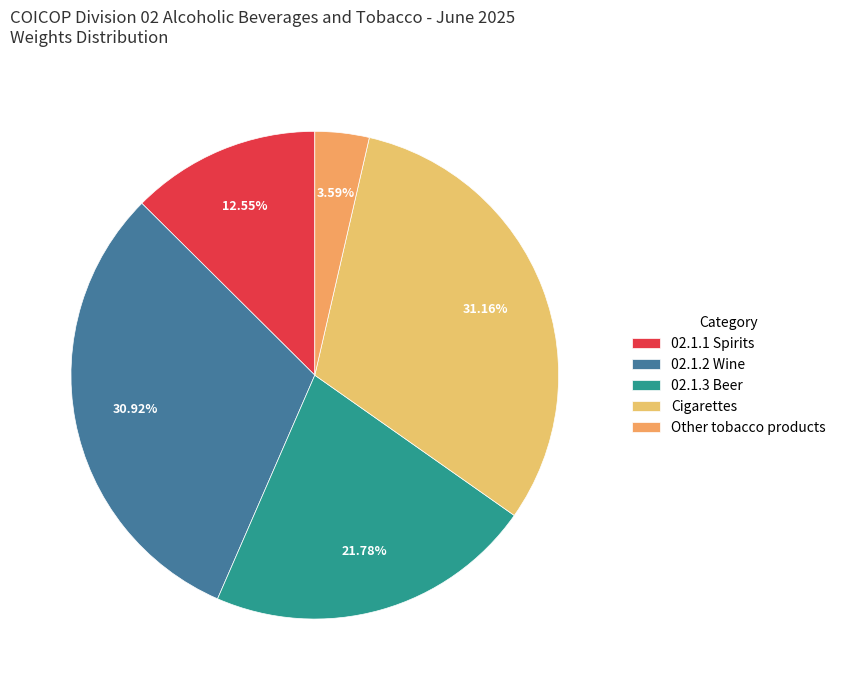

To the nearest percent, what is the combined percentage of Other tobacco products and 02.1.2 Wine?

35%